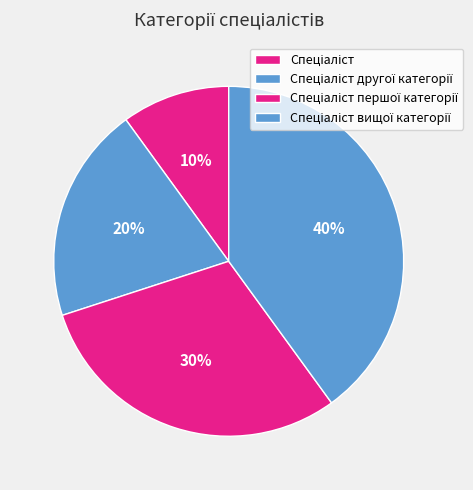

Combined, what portion of the pie is Спеціаліст другої категорії and Спеціаліст першої категорії?

50.0%